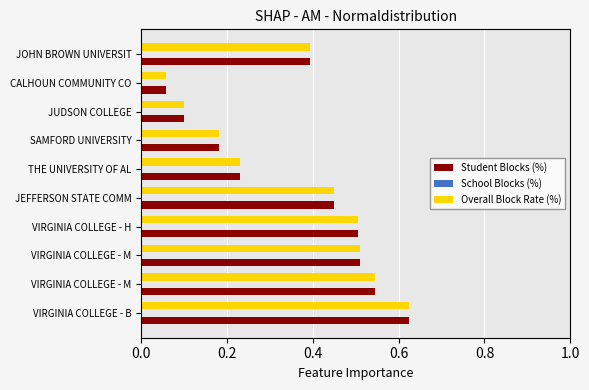

How many categories are shown in the chart?

10